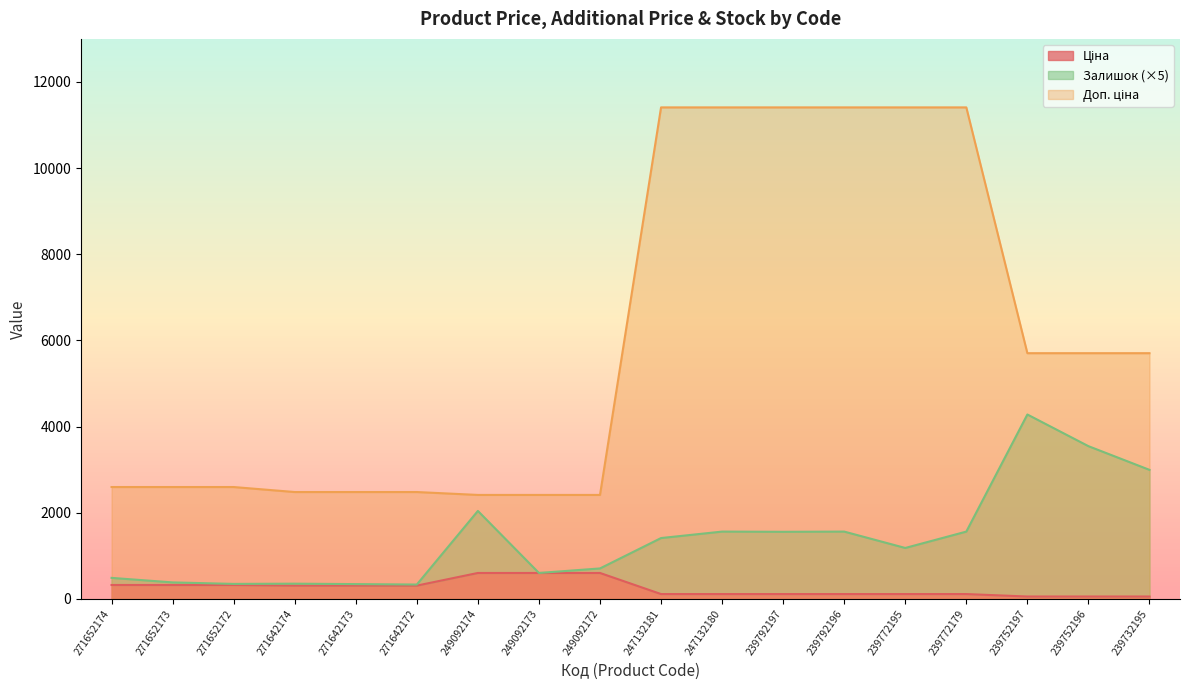

How many interior local valleys does the Залишок series have?

5